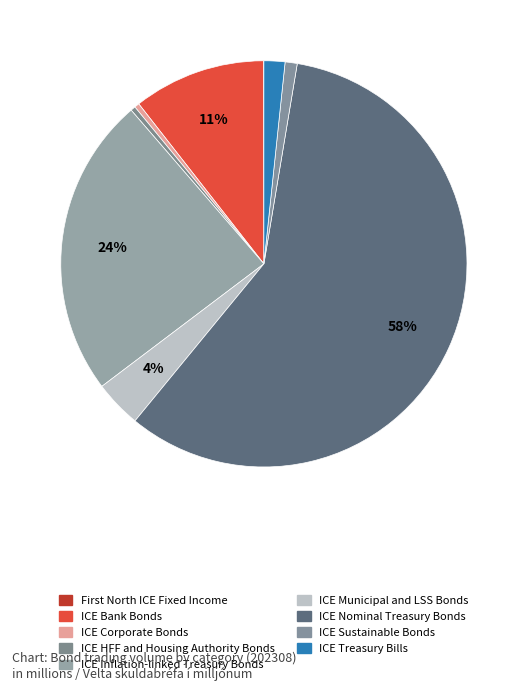

True or false: ICE Municipal and LSS Bonds accounts for 12% of the total.

False